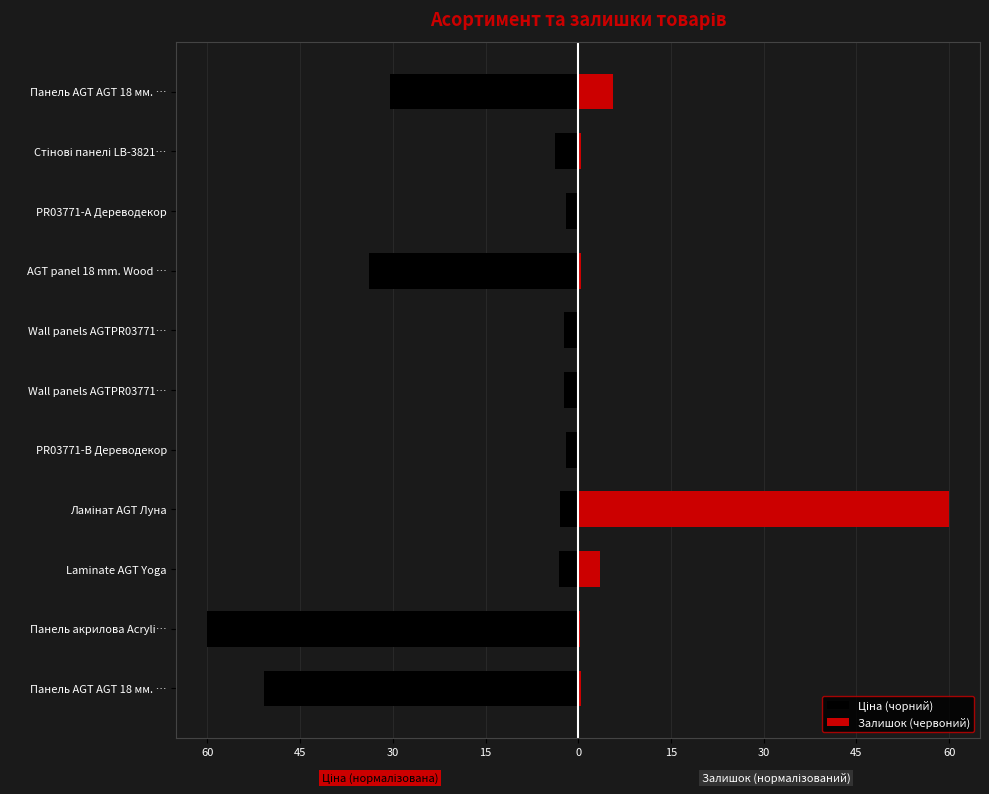

What is the difference between the highest and lowest values at PR03771-B Дереводекор?

2.0